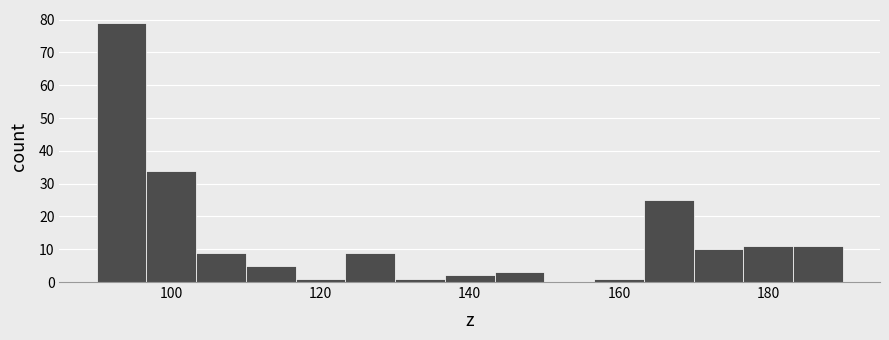

Around what value on the x-axis is the tallest bar? Give the approximate position of its centre, as read against the axis.

94